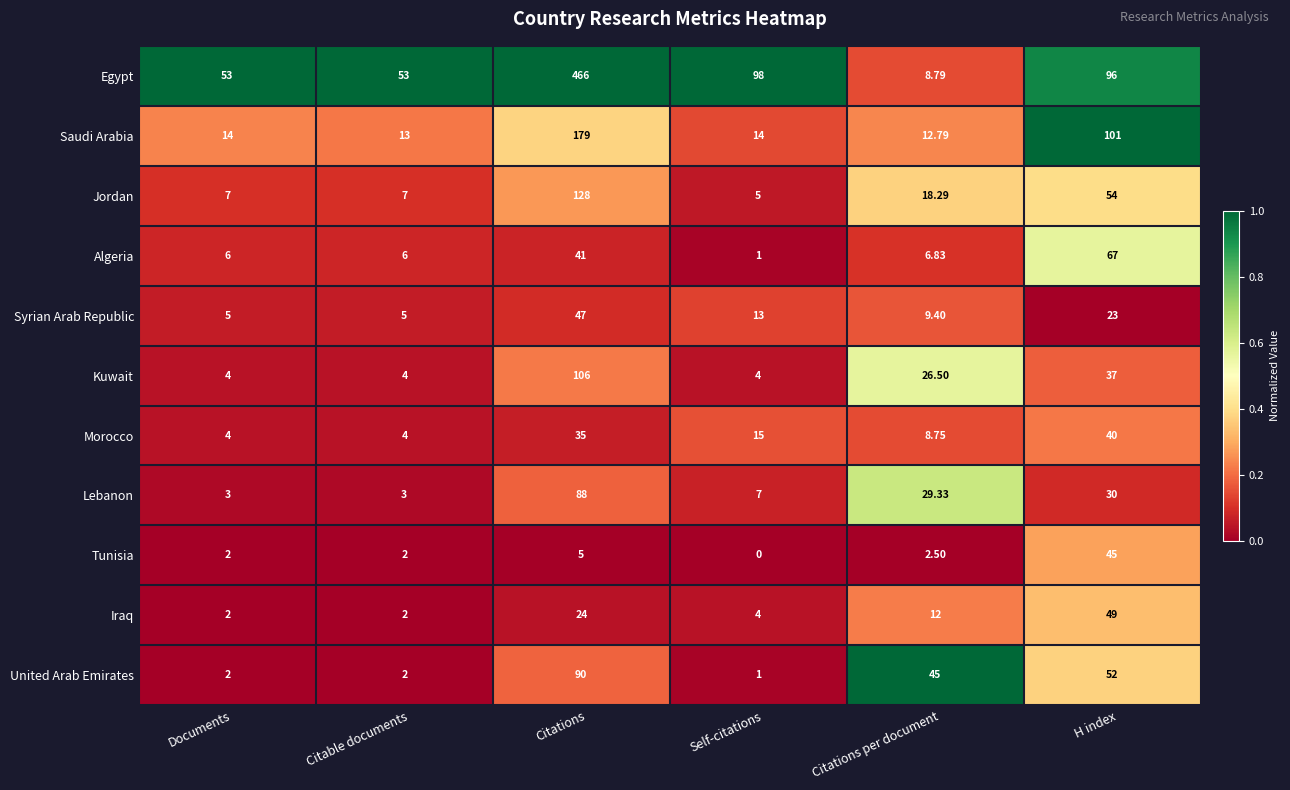

Which category has the highest value across all series?

Citations